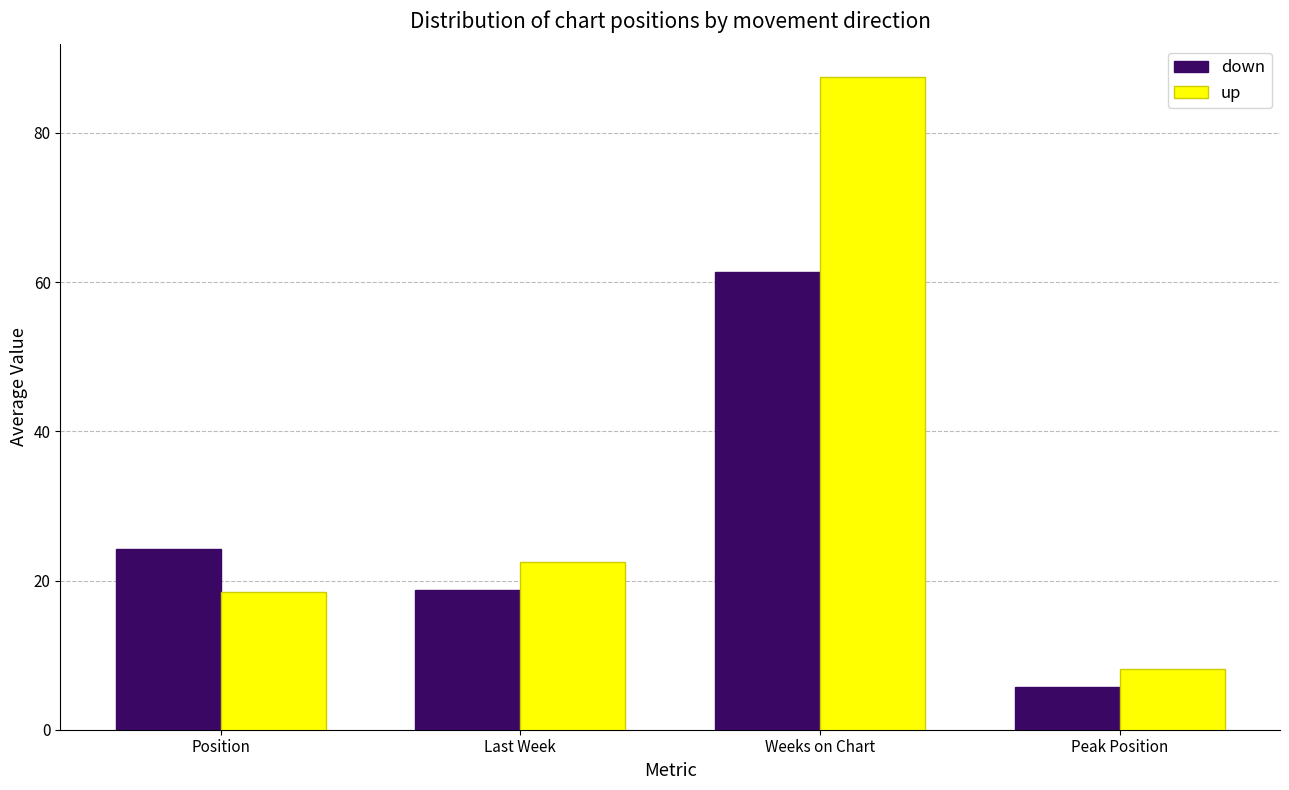

What position from the left is Weeks on Chart?

3